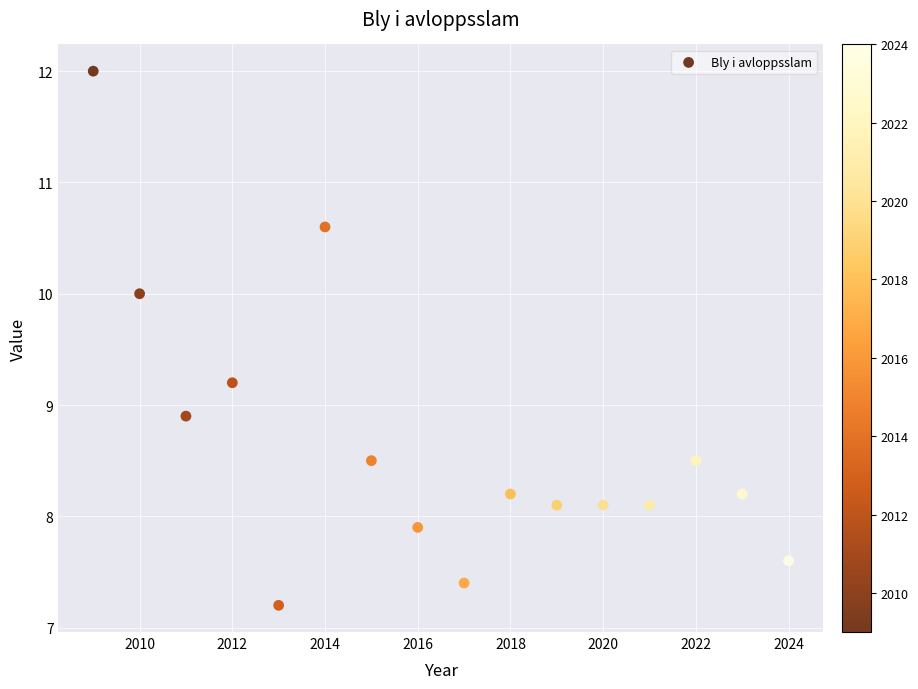

What is the range of Y values (max minus min)?

4.8